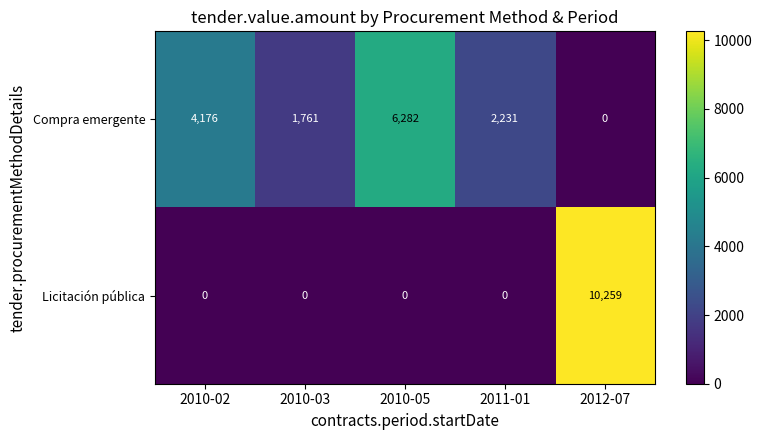

What is the total value across all series at 2010-03?

1761